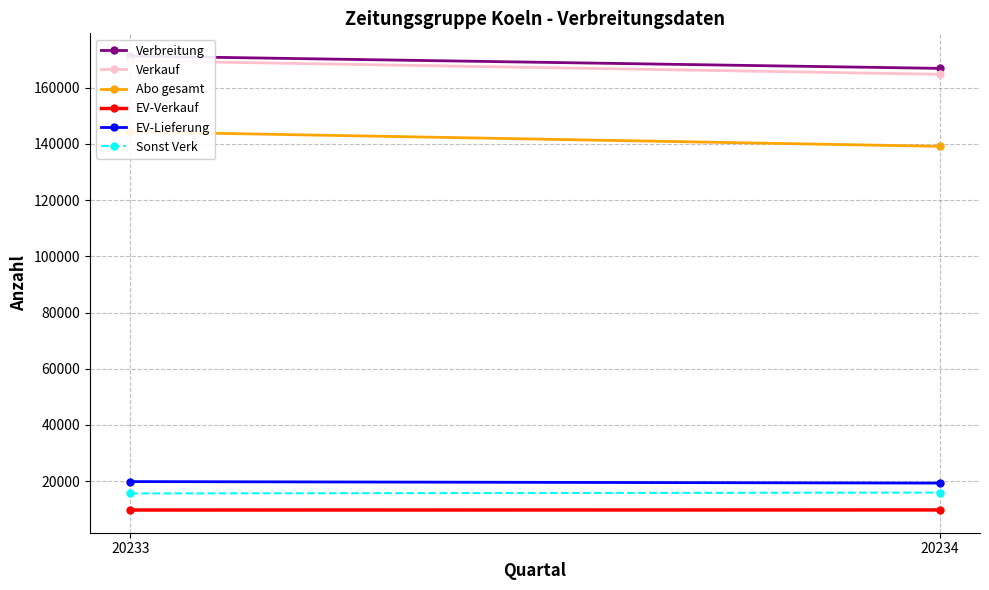

What is the sum of the Sonst Verk values at 20233 and 20234?

31517